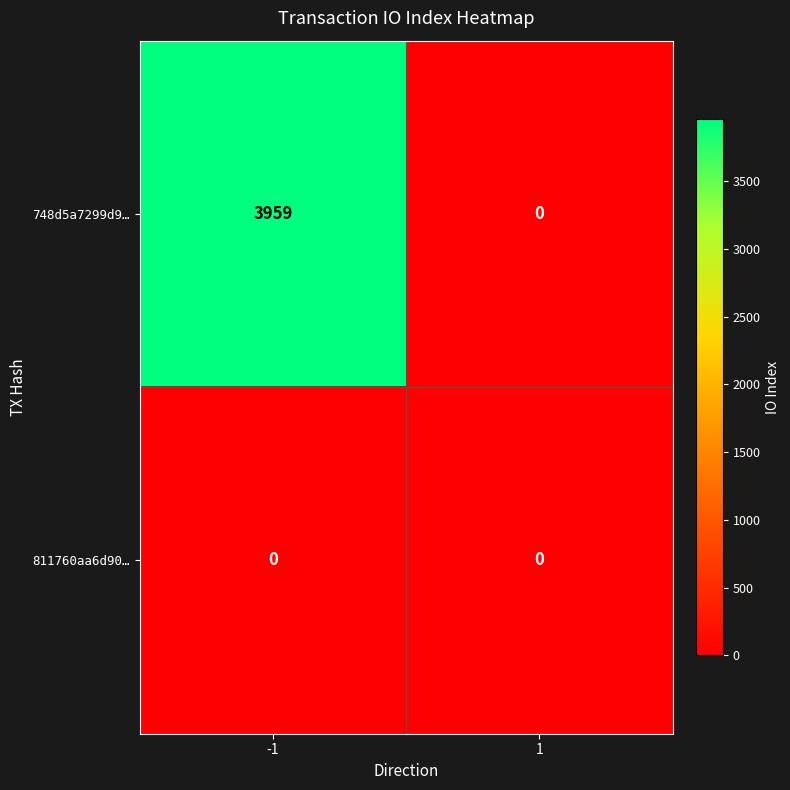

At which category is the sum across all series the highest?

-1